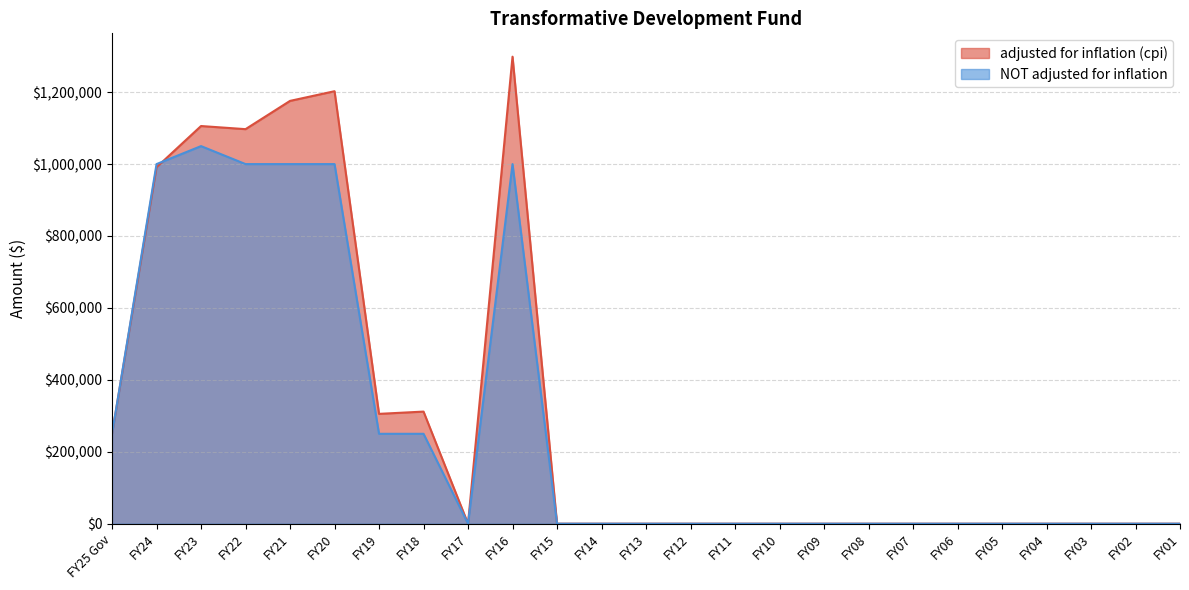

How many interior local valleys does the adjusted for inflation (cpi) series have?

3